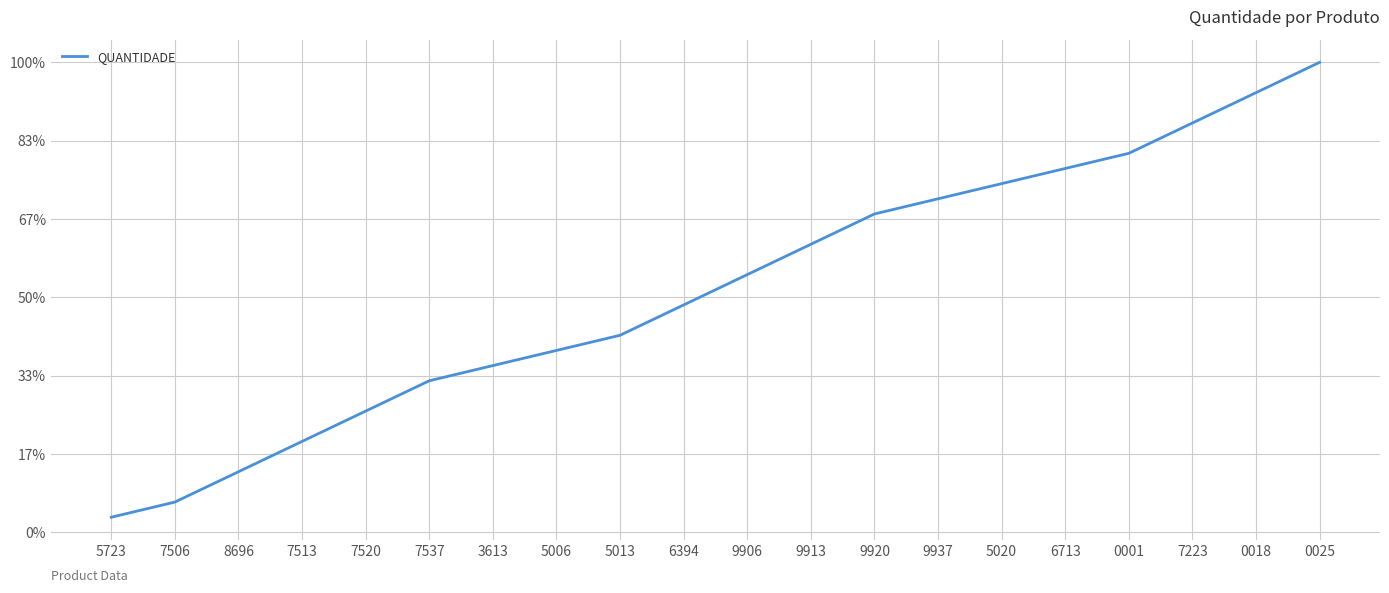

Approximately how many times larger is the value at 5020 compared to 6394?

1.5